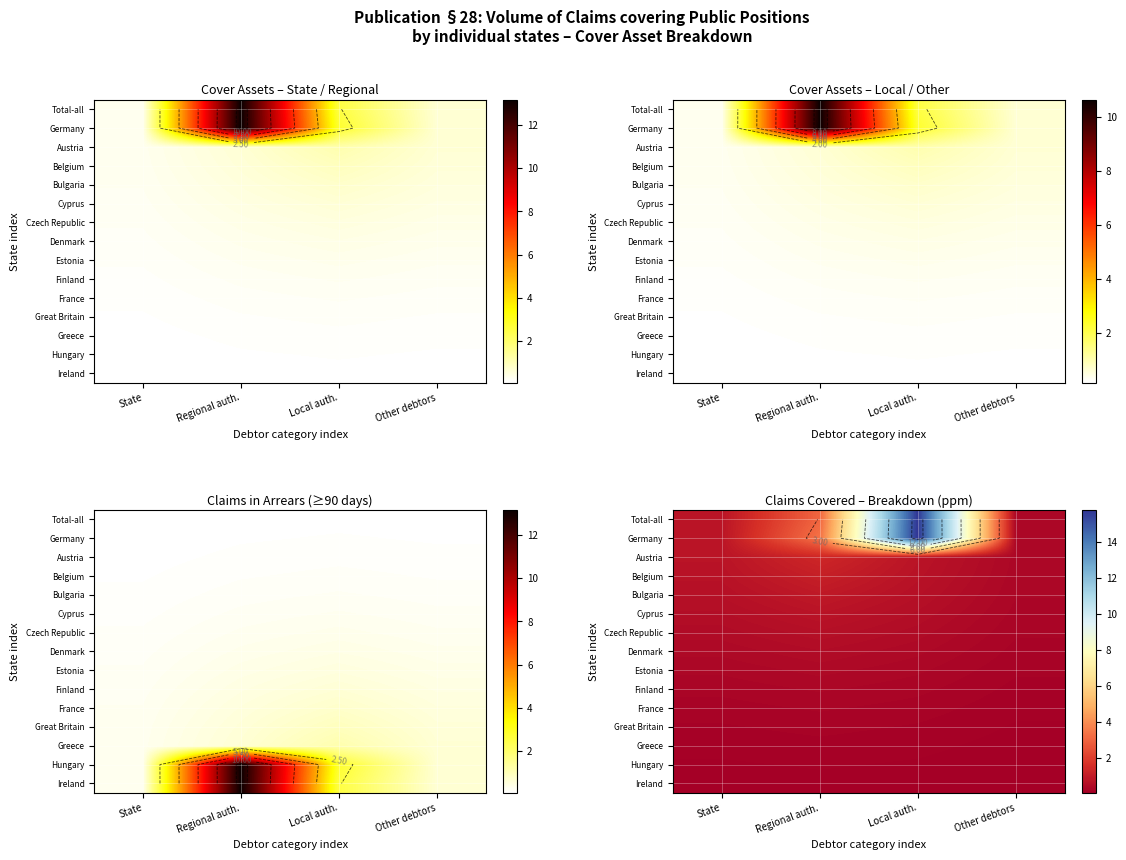

Rank the series at Other debtors from highest to lowest value.

Germany, Total-all, Austria, Belgium, Bulgaria, Cyprus, Czech Republic, Denmark, Estonia, Finland, France, Great Britain, Greece, Hungary, Ireland